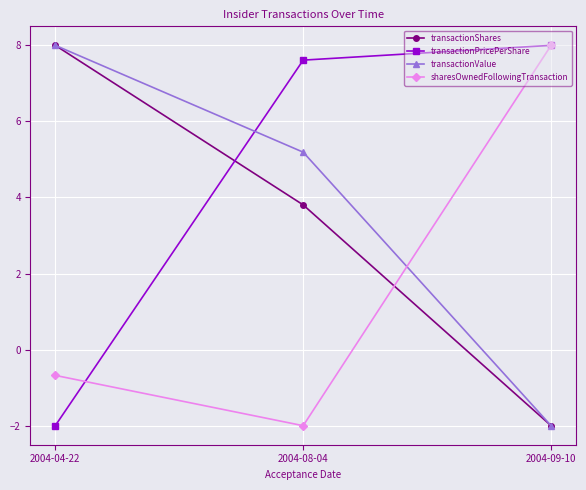

What is the value of the transactionPricePerShare point at the 3rd from the left?

8.0